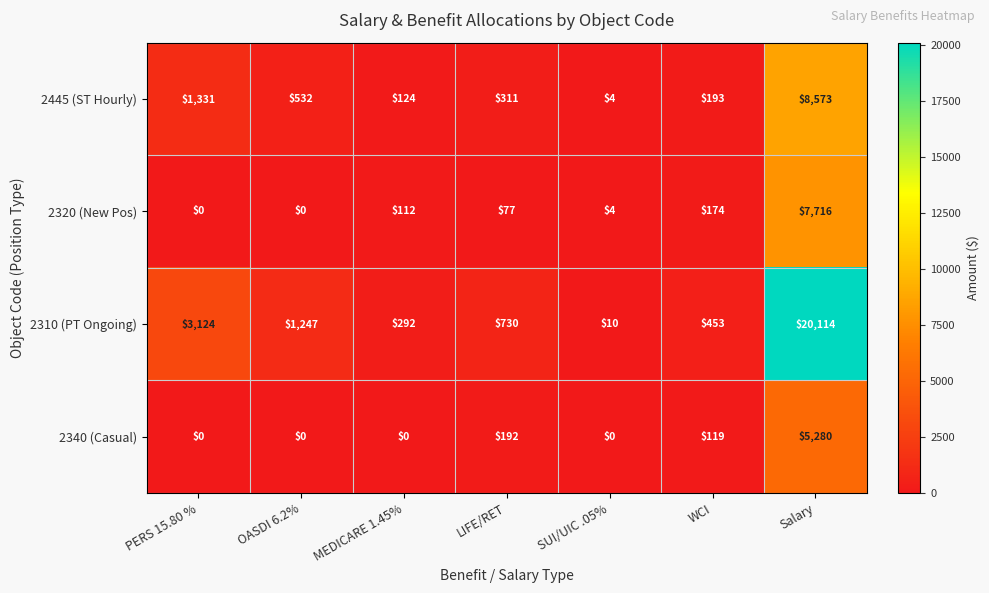

What is the difference between the highest and lowest values at PERS 15.80 %?

3124